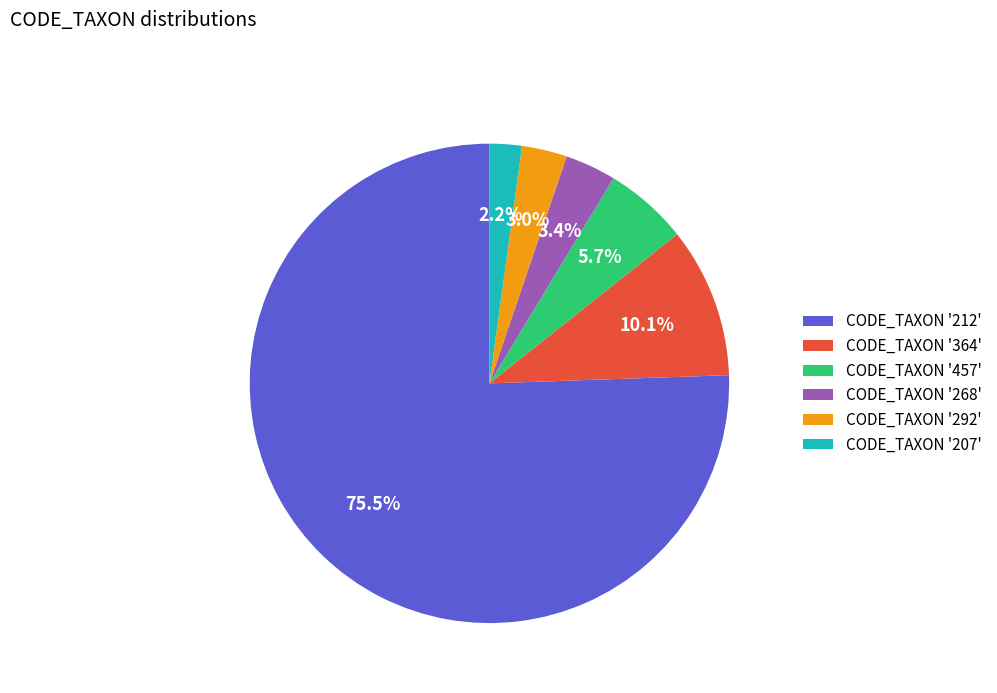

How many segments does this pie chart have?

6